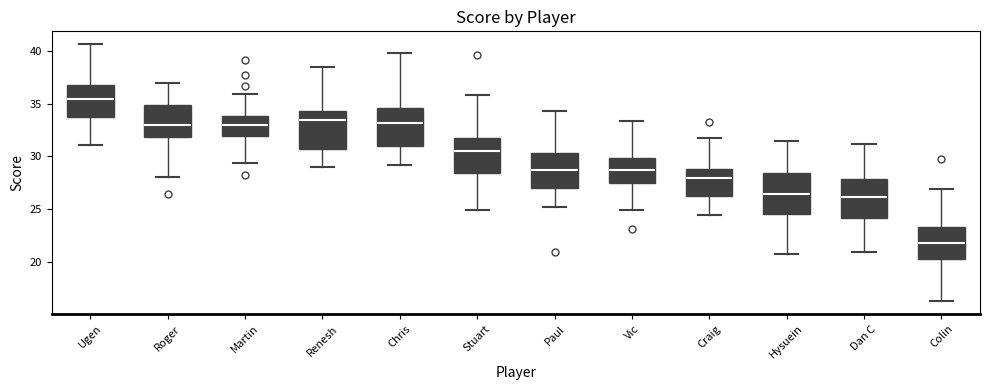

Where does the upper whisker of the box for Paul end on the y-axis? The values are not printed on the chart, so give them approximately, as read against the axis.

34.5